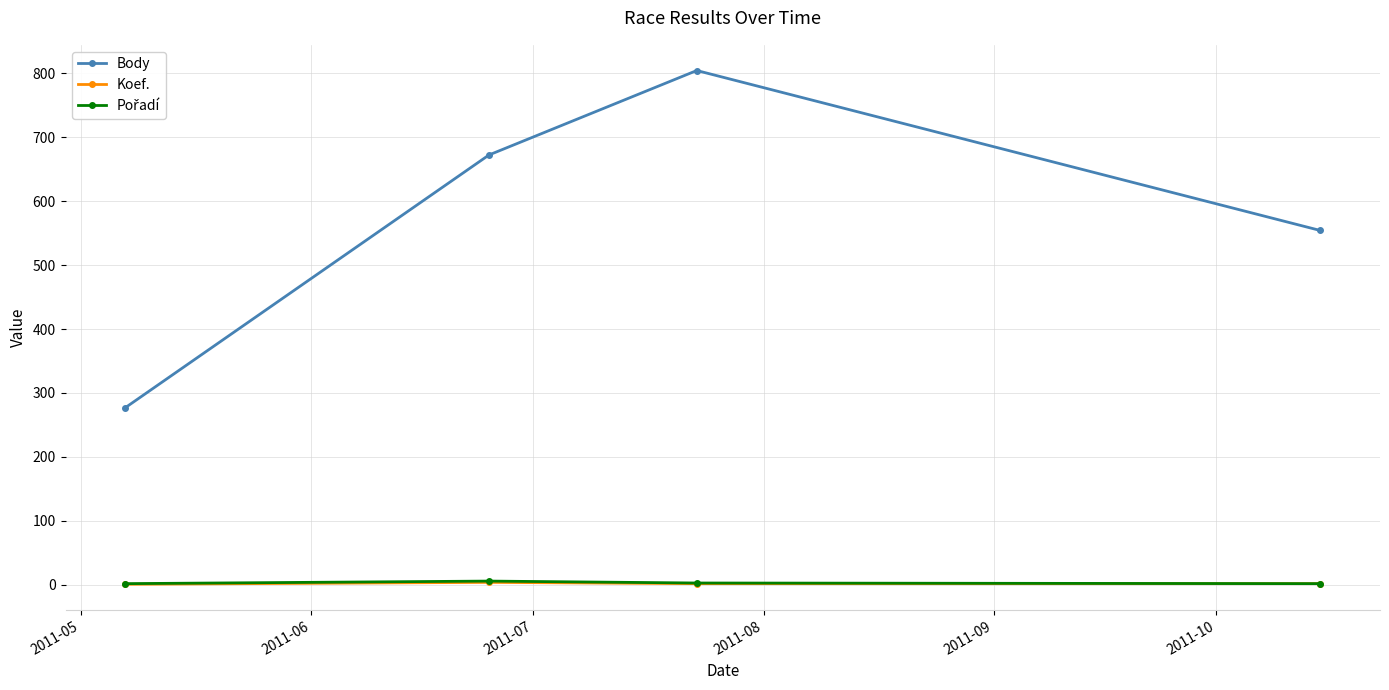

How many Koef. values are between 2 and 4?

3